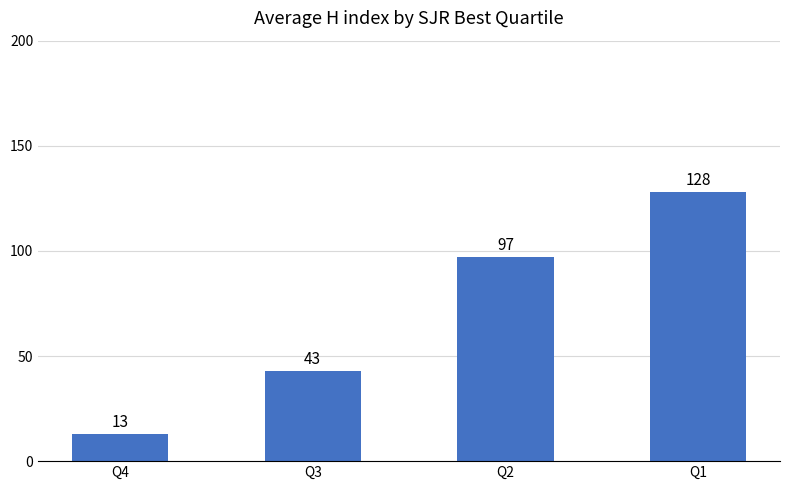

What is the sum of the values at Q2 and Q4?

110